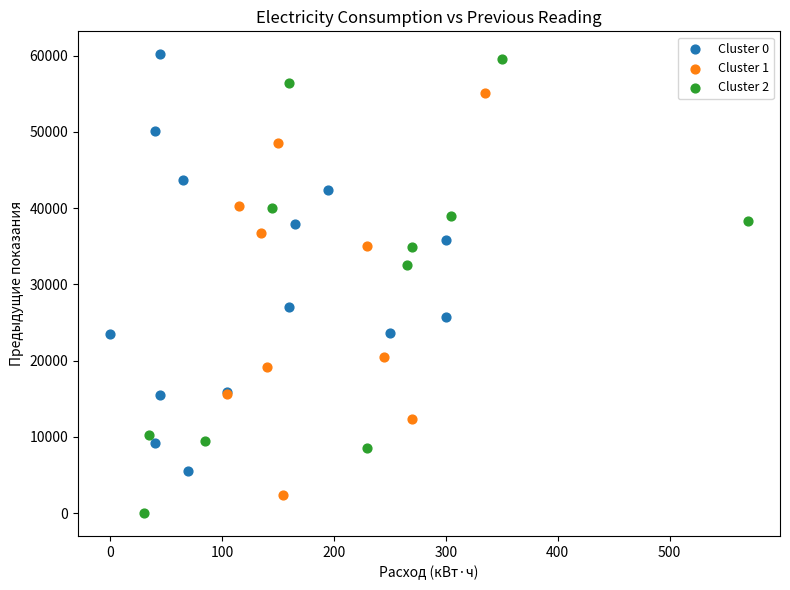

Which series has the largest Y range (max minus min)?

Cluster 2